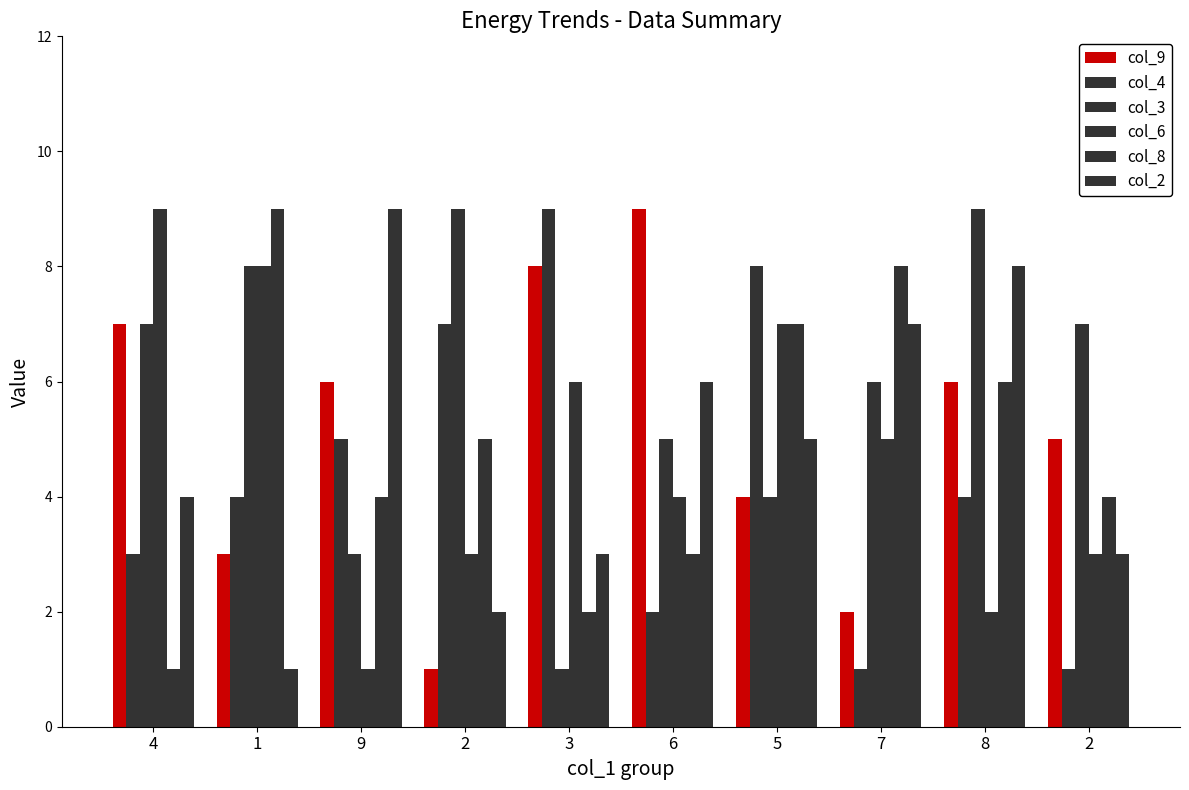

How many series are shown in this chart?

6